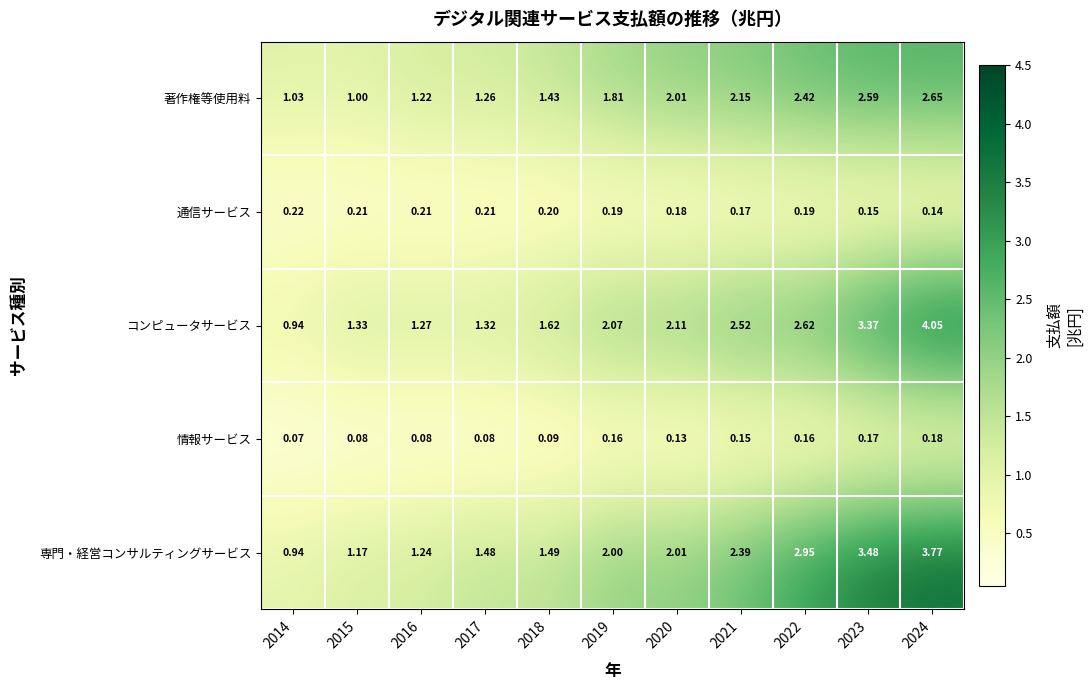

Is the value of 情報サービス at 2015 greater than the value of 専門・経営コンサルティングサービス at 2024?

No